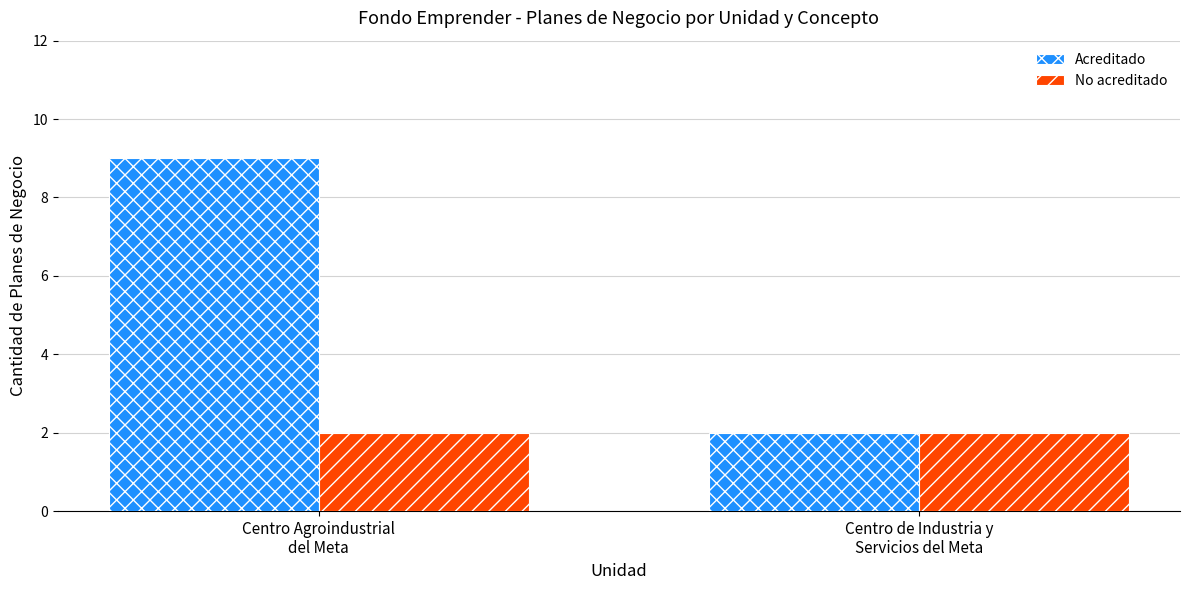

What is the greatest value displayed?

9